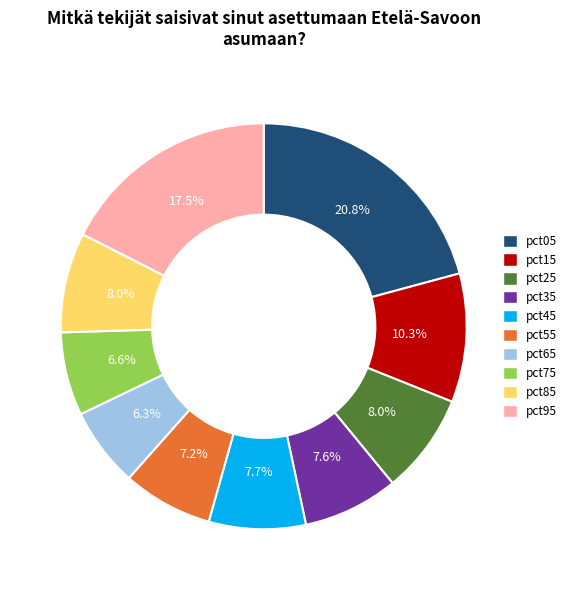

Is there a majority slice in this chart?

No